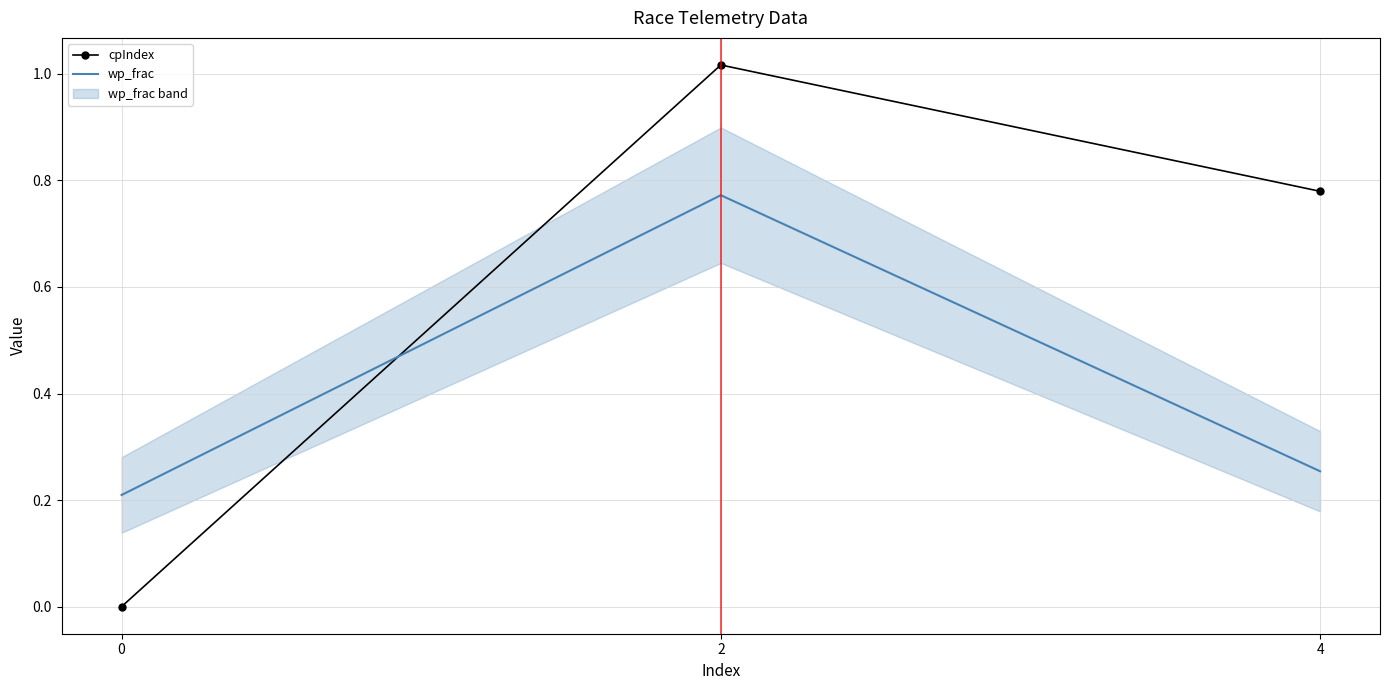

What is the total value across all series at 4?

1.0